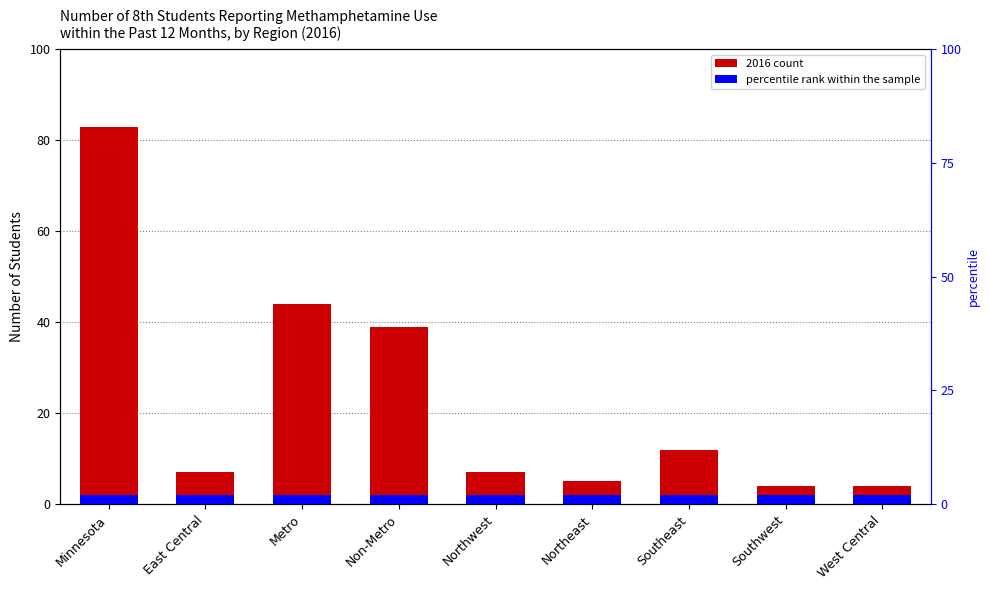

The value at Southeast is 18. True or false?

False